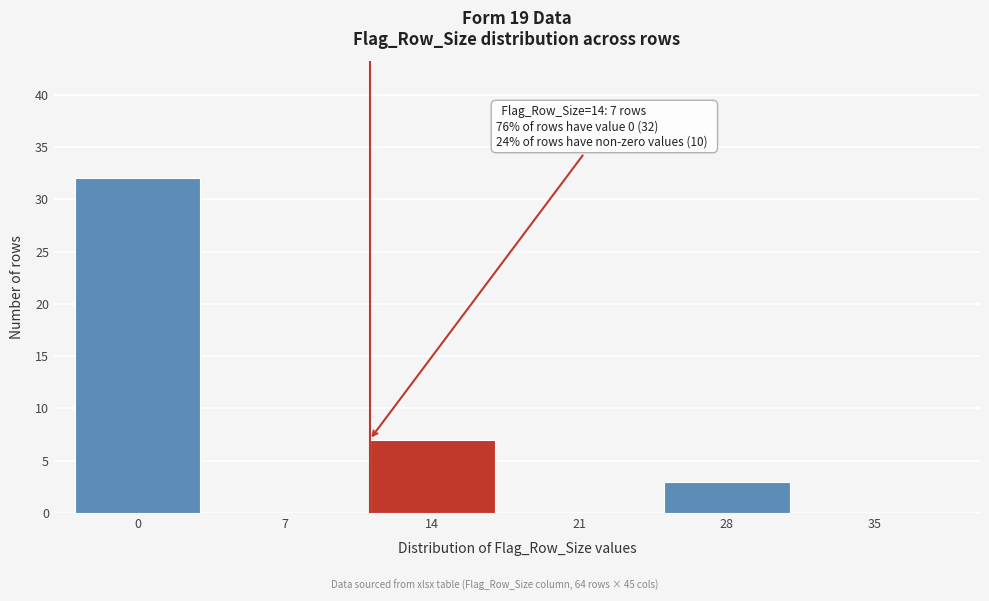

Reading left to right, transcribe all the data shown in this chart.

0=32	7=0	14=7	21=0	28=3	35=0